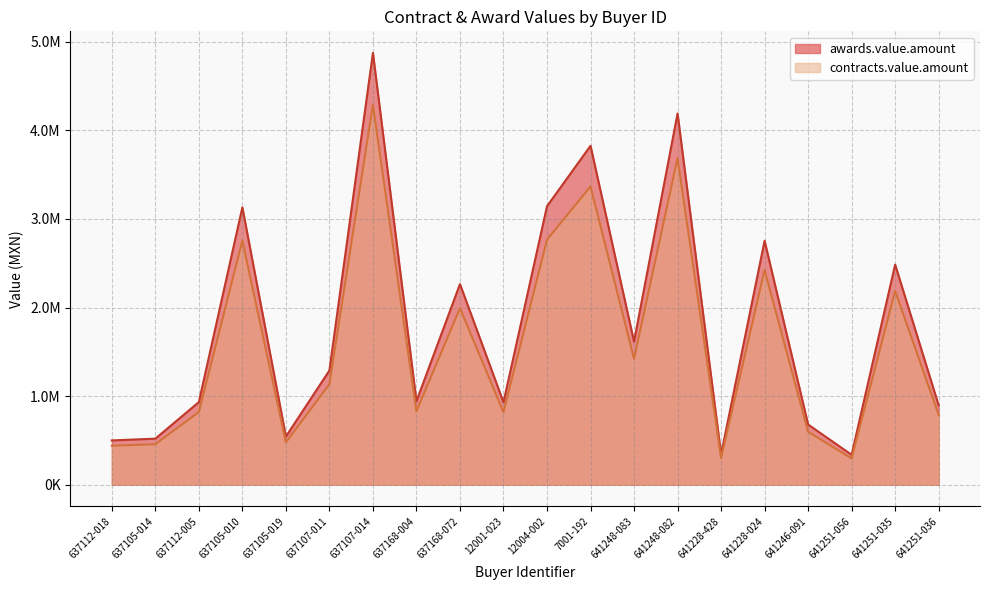

What are all the series names shown in the legend?

awards.value.amount, contracts.value.amount